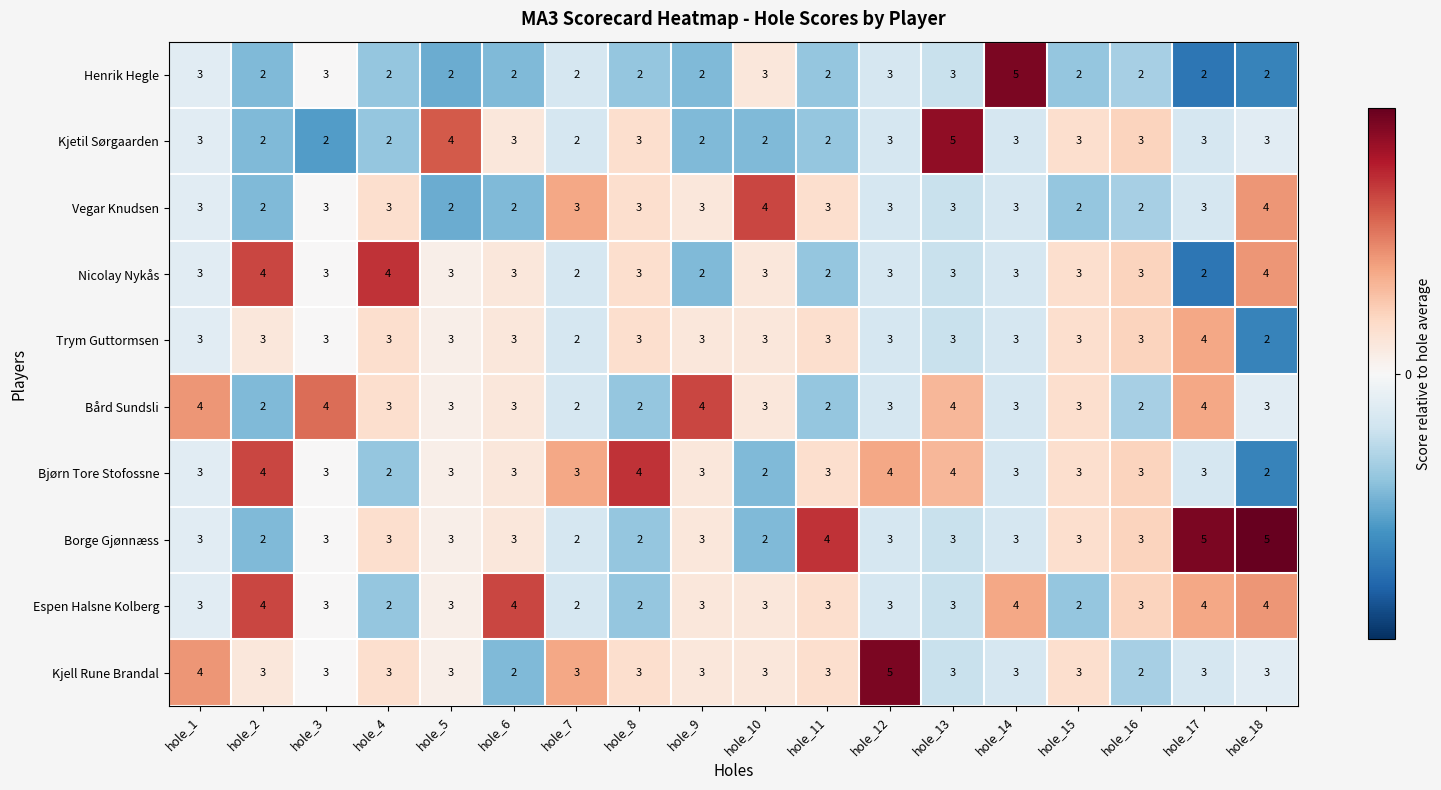

At which category is the sum across all series the highest?

hole_13